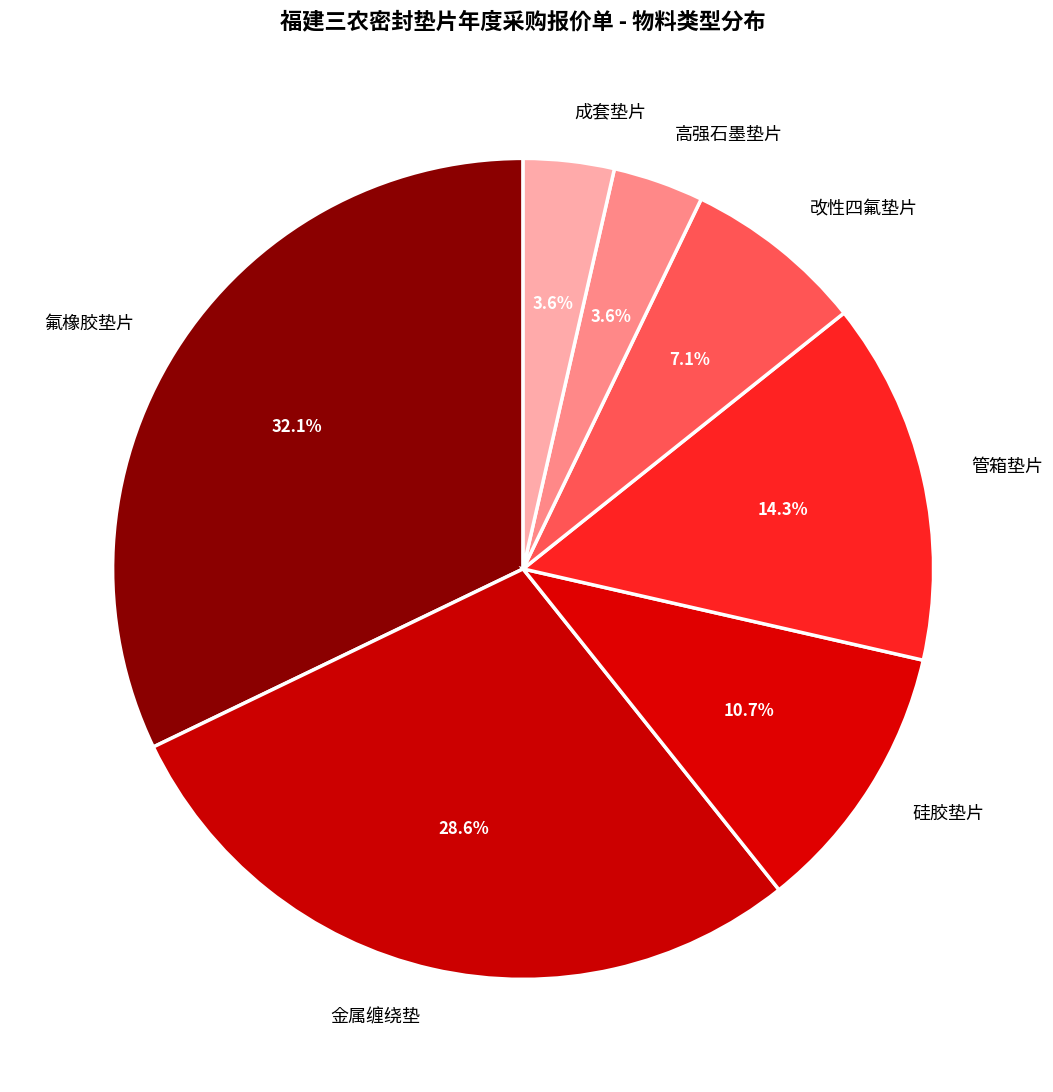

To the nearest percent, what percentage of the pie is 改性四氟垫片?

7%